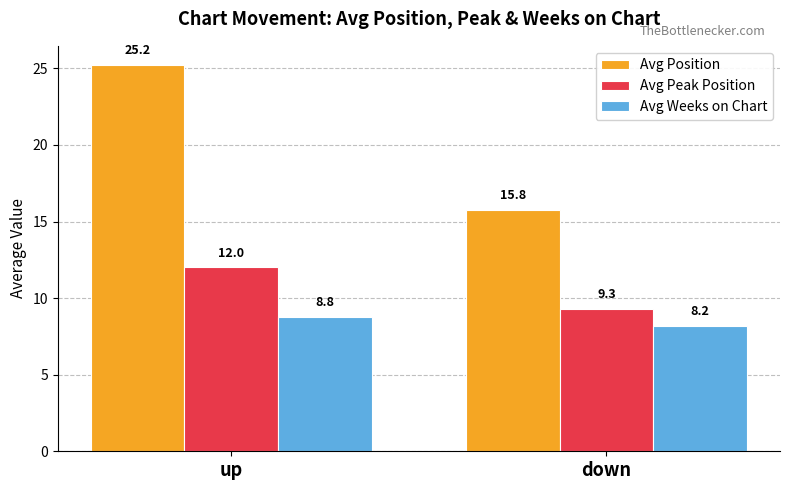

Reading left to right, what are all the values shown in this chart?

Avg Position: up=25.2	down=15.8
Avg Peak Position: up=12.0	down=9.3
Avg Weeks on Chart: up=8.8	down=8.2